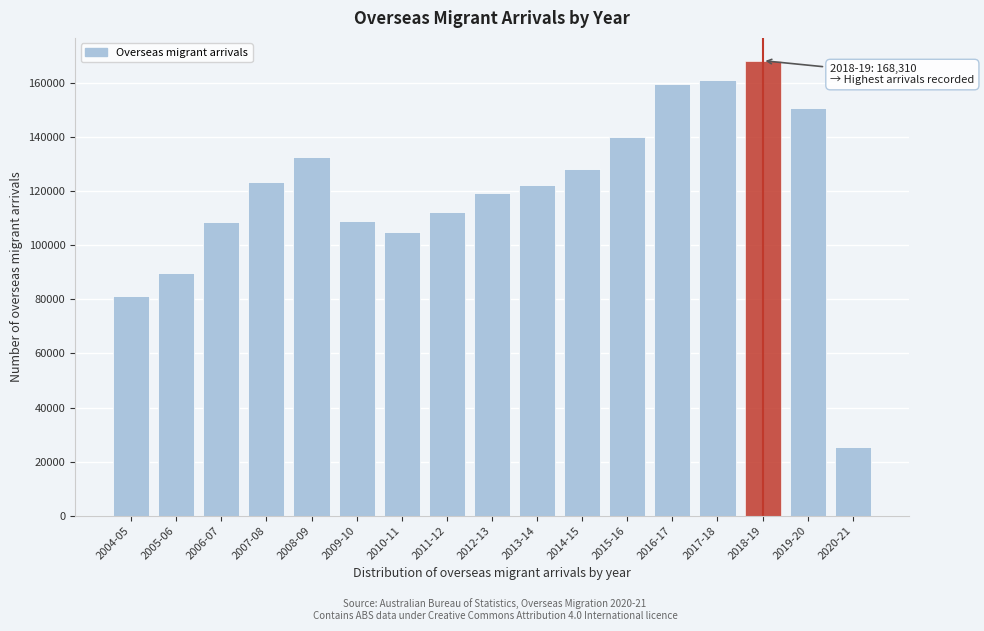

The value at 2015-16 is 58415. True or false?

False